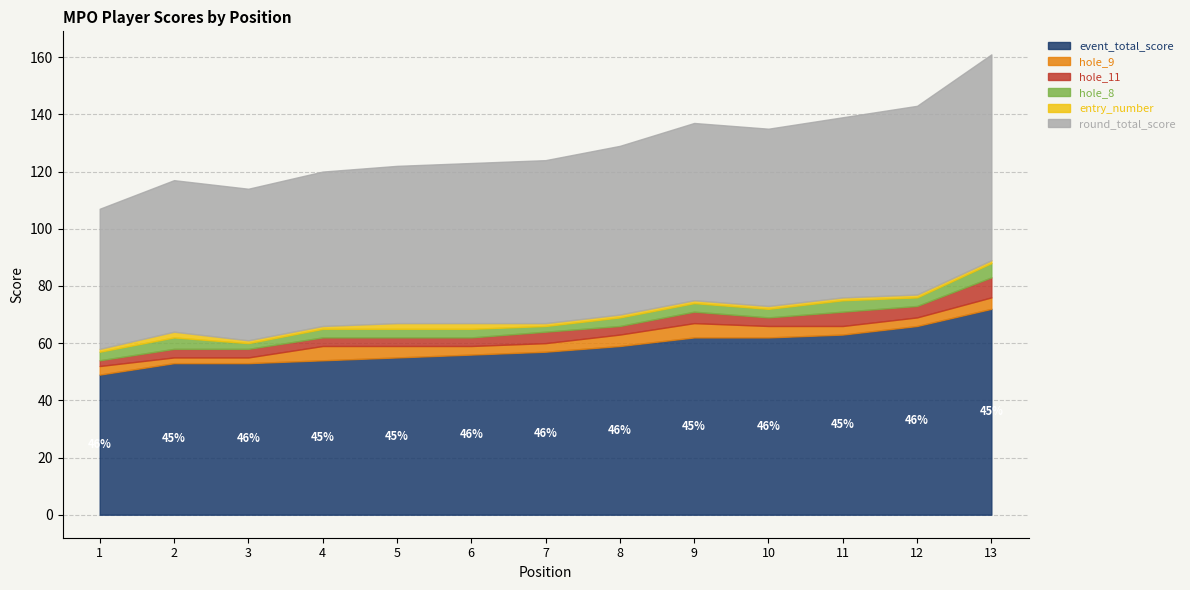

Rank the series at 9 from lowest to highest value.

entry_number, hole_8, hole_11, hole_9, event_total_score, round_total_score